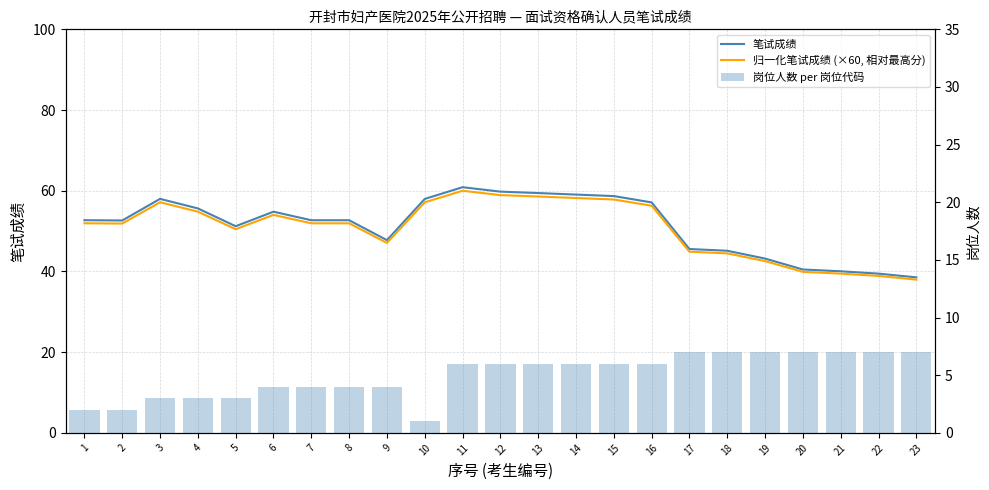

At how many categories does at least one series exceed 43?

19